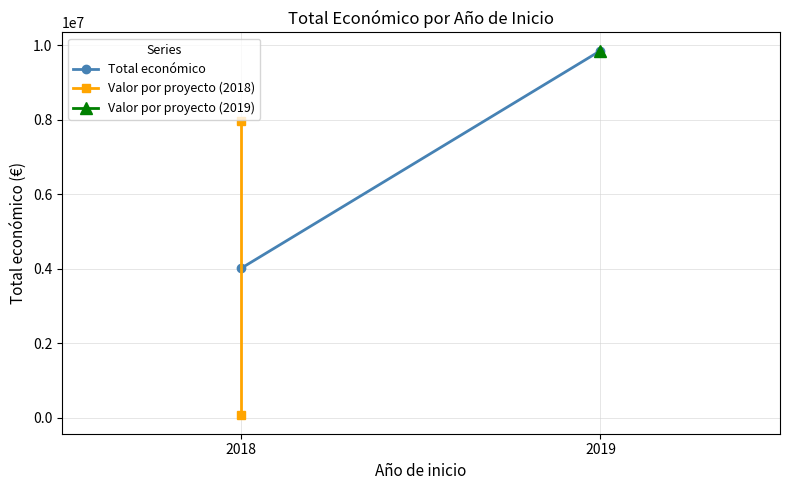

What is the sum of all Total económico values?

13860388.5